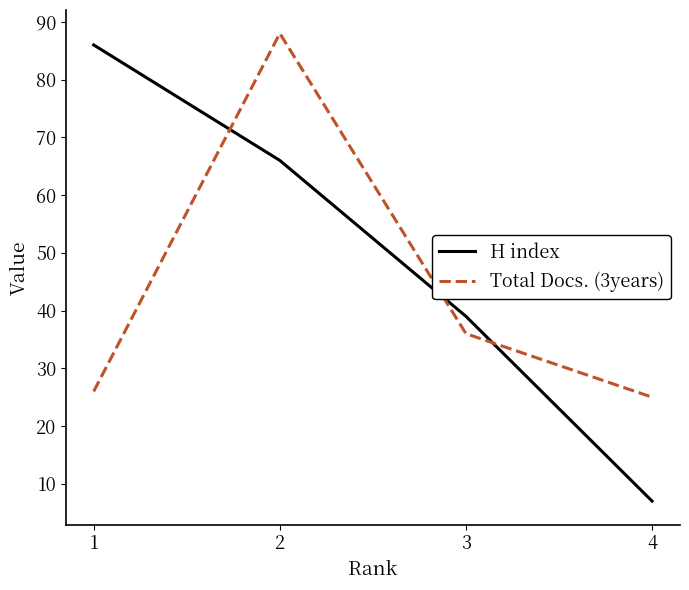

Is it true that Total Docs. (3years) equals 25 at 4?

True